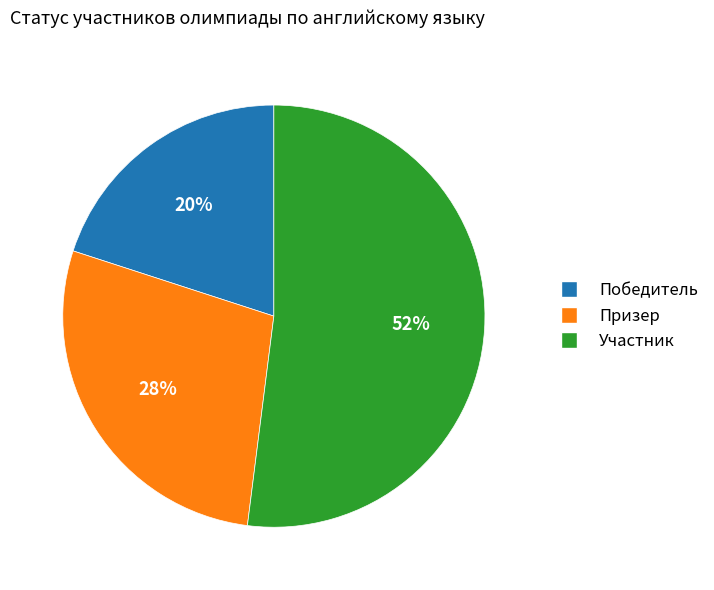

Rank the categories by value from highest to lowest.

Участник, Призер, Победитель